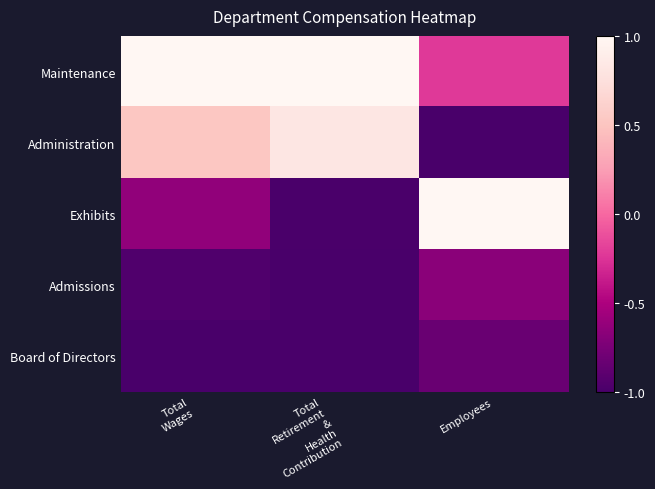

What is the smallest value displayed?

-1.0